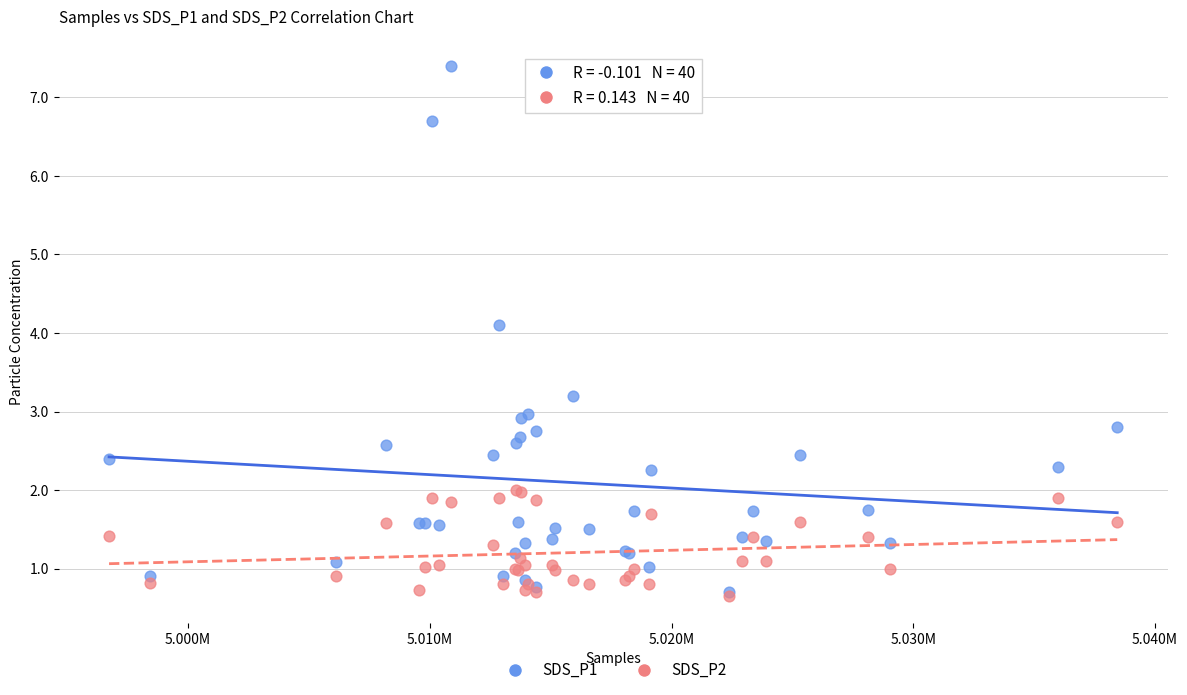

Across all series, what Y value is closest to 4?

4.1